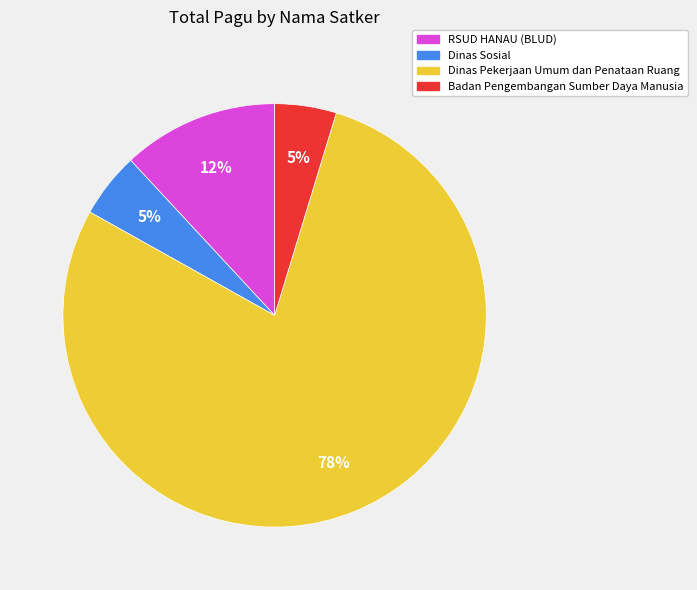

To the nearest percent, what is the average slice percentage?

25%